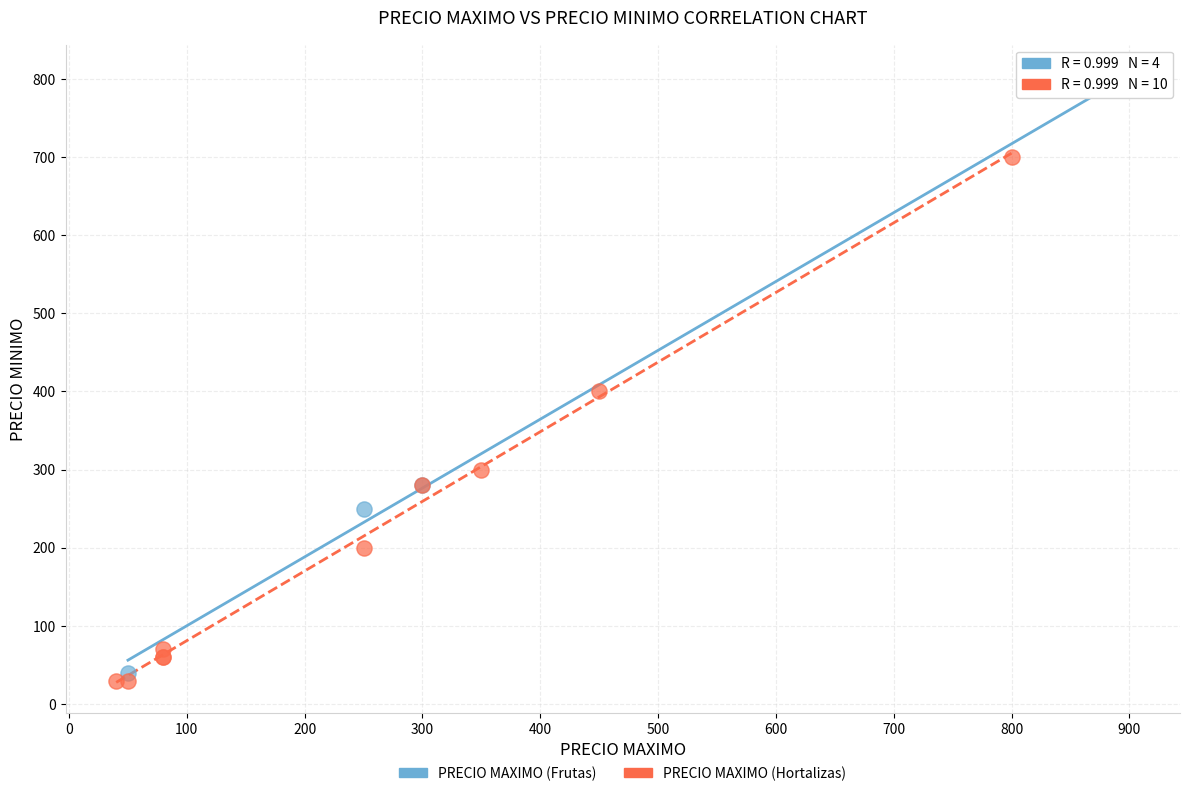

Which series contains the lowest Y value?

PRECIO MAXIMO (Hortalizas)